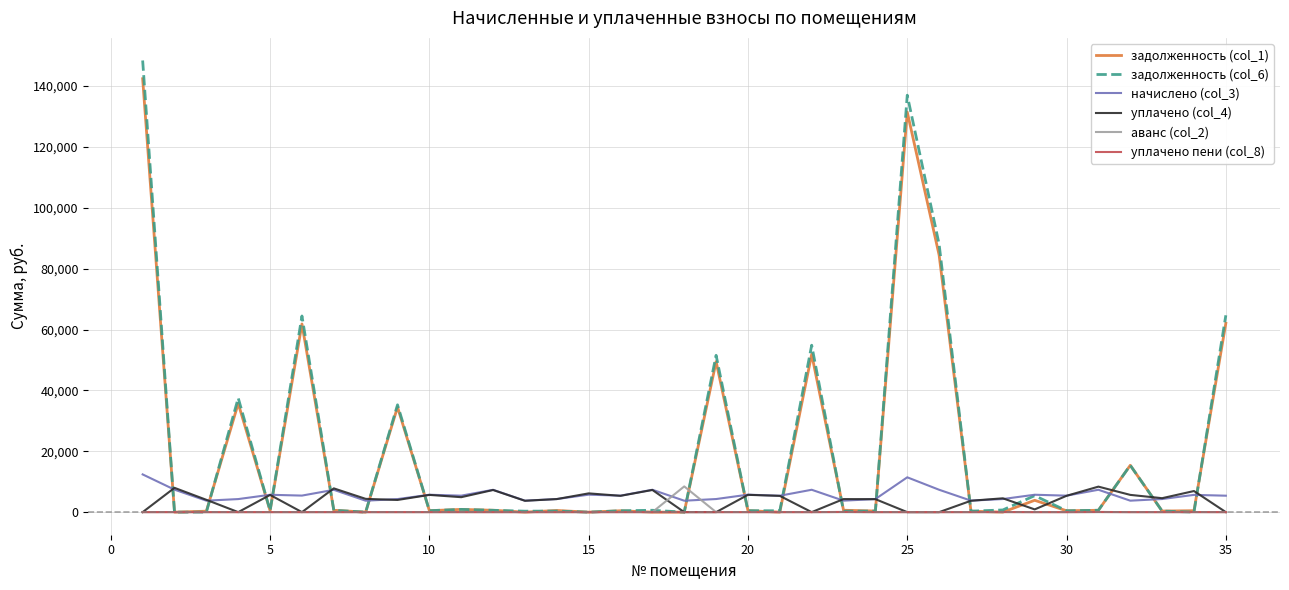

Does the chart have visible grid lines?

Yes